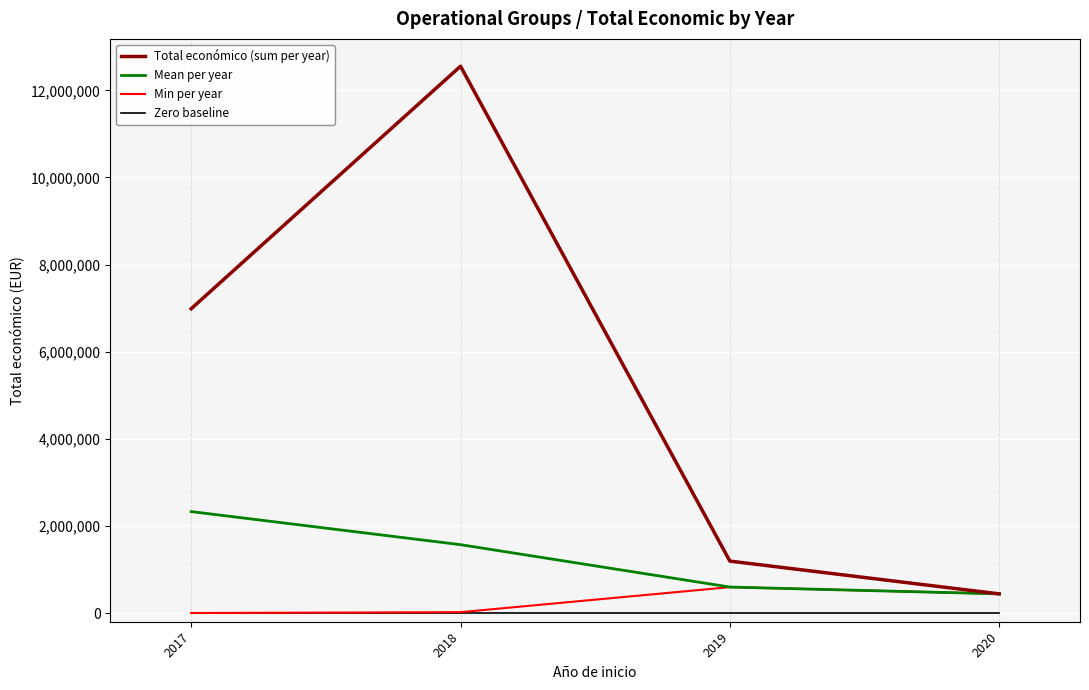

True or false: Zero baseline and Mean per year intersect in this chart.

False